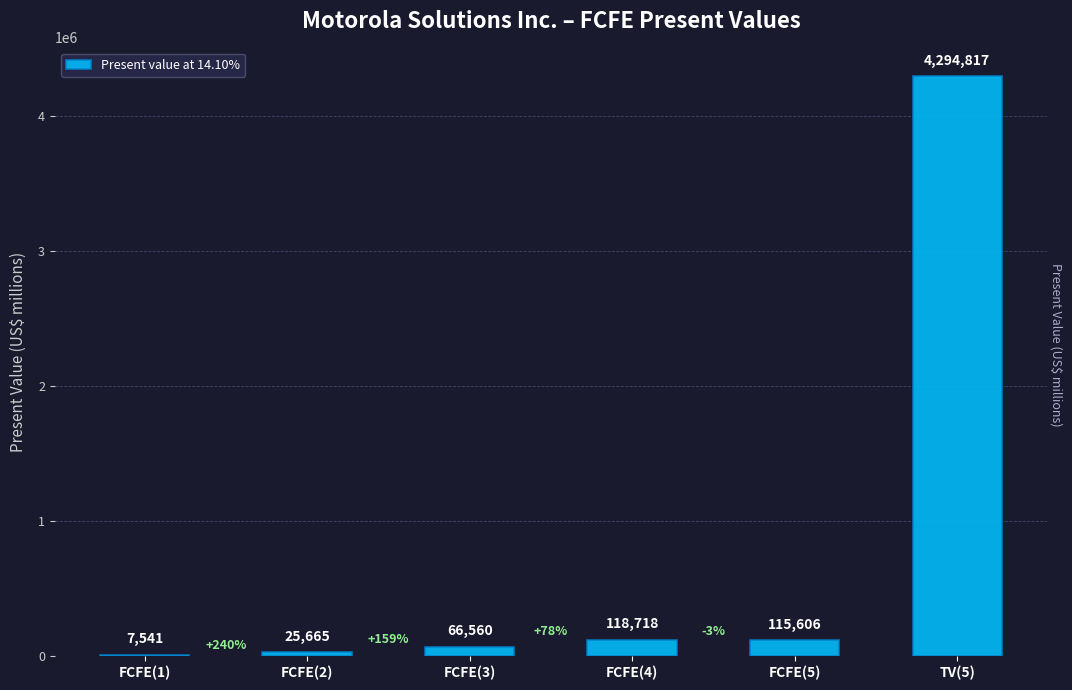

Is it true that the value at TV(5) is 4294817?

True